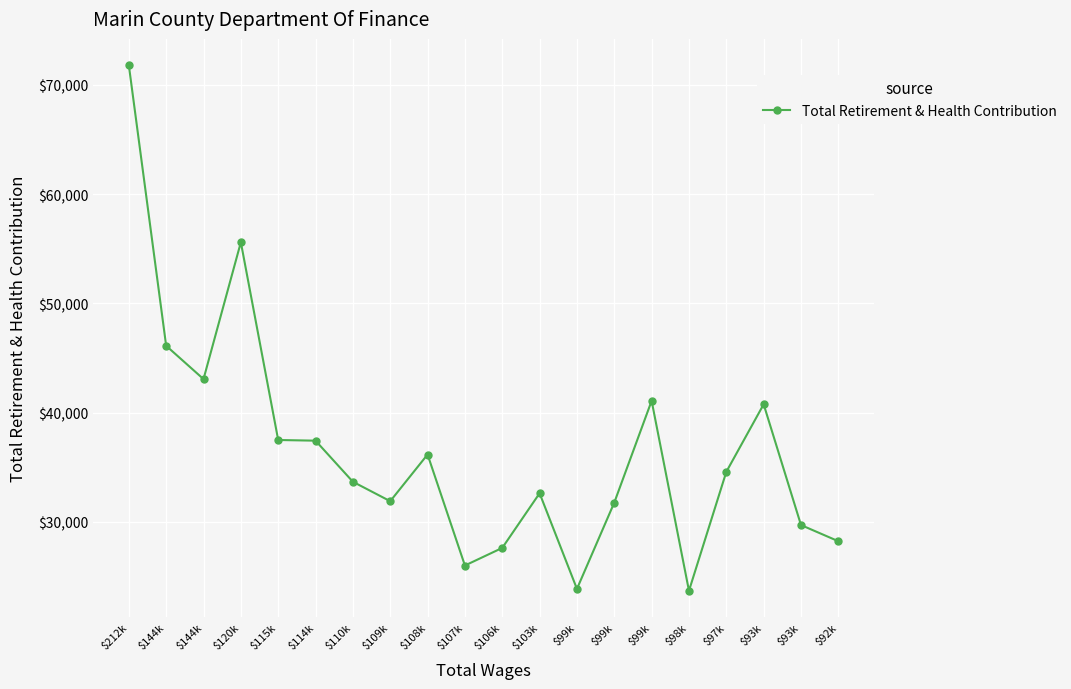

How many points are higher than both their immediate neighbors (excluding endpoints)?

5